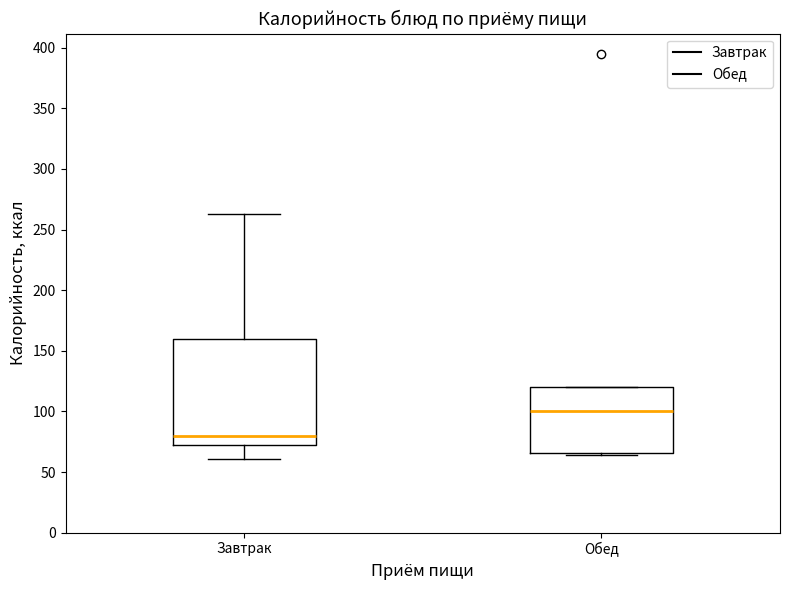

Reading left to right, transcribe this box plot: for each box, give where its median line is, the range the box spans, and where its two whiskers end, as read against the y-axis. The values are not printed on the chart, so give them approximately, as read against the axis.

Завтрак: median 80, box 70 to 160, whiskers 60 to 265
Обед: median 100, box 65 to 120, whiskers 65 (just below the box's lower edge) to 120